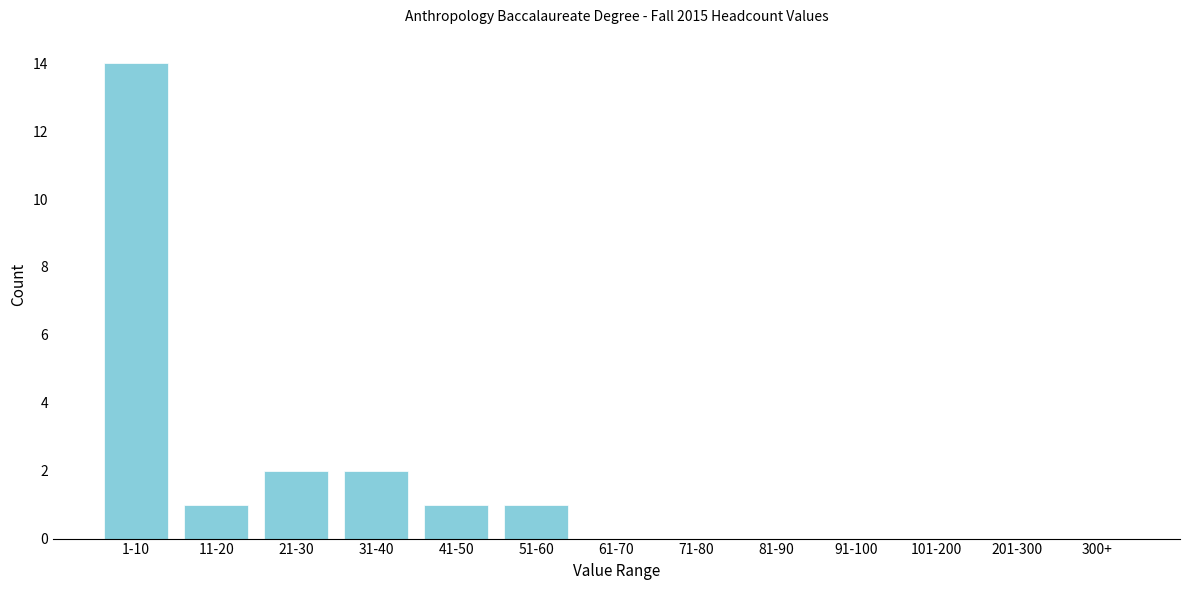

Reading left to right, extract all data points from this chart.

1-10=14	11-20=1	21-30=2	31-40=2	41-50=1	51-60=1	61-70=0	71-80=0	81-90=0	91-100=0	101-200=0	201-300=0	300+=0